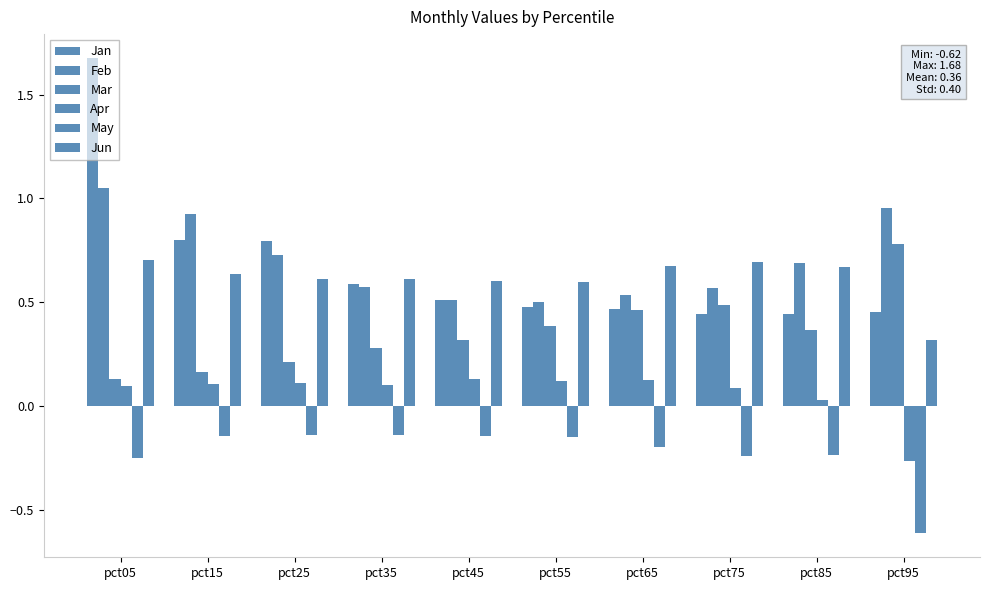

How many series are shown in this chart?

6